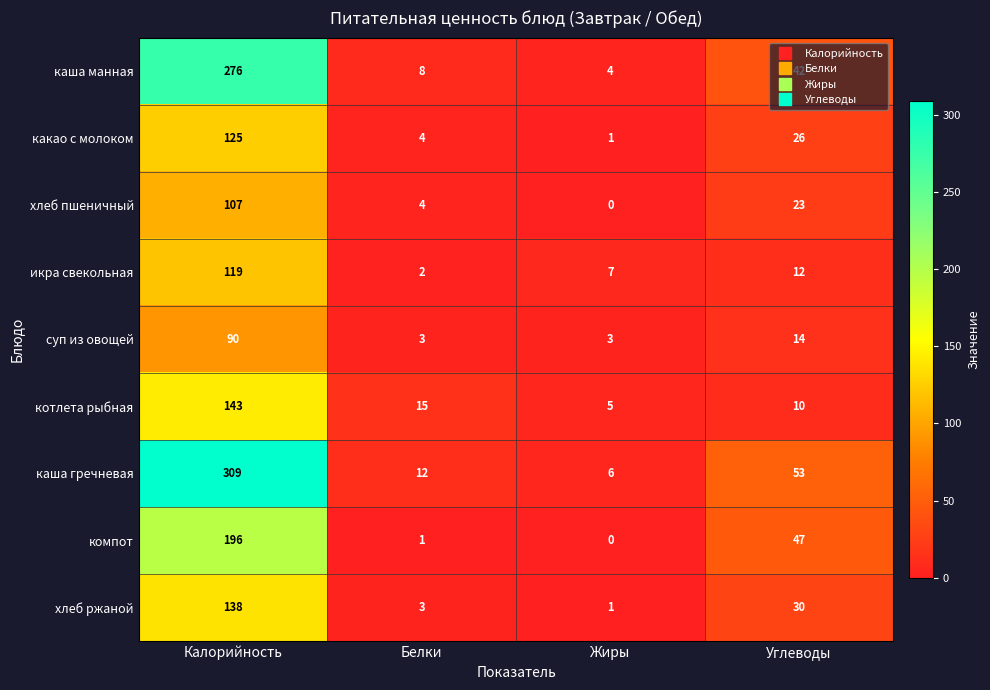

How many data points does each series have?

4